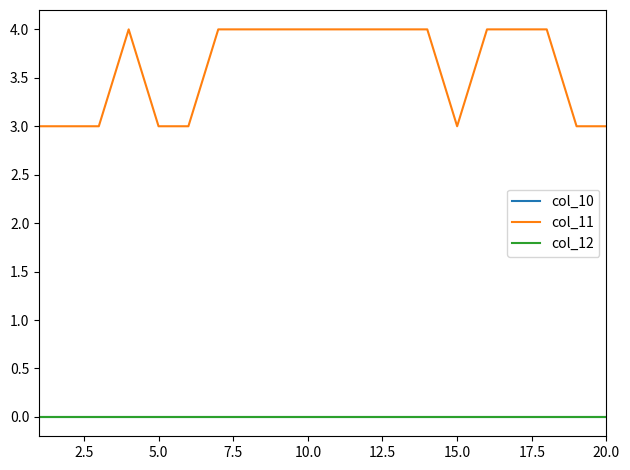

Does the chart have visible grid lines?

No